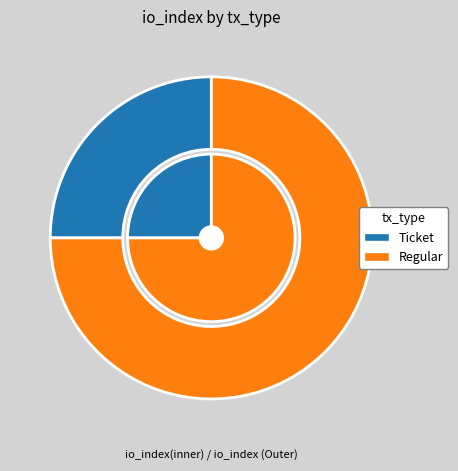

Rank the categories by value from highest to lowest.

Regular, Ticket